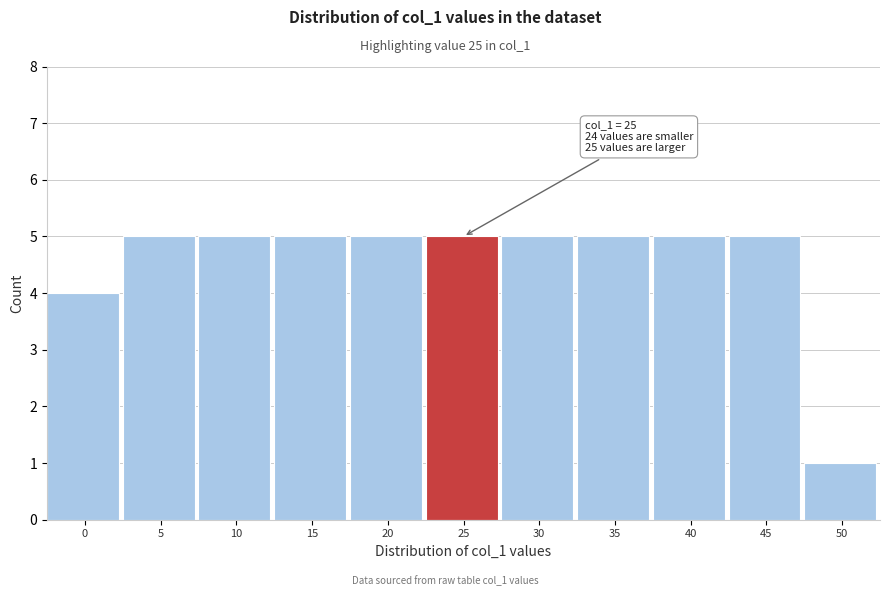

Reading left to right, list all the values displayed in this chart.

4	5	5	5	5	5	5	5	5	5	1